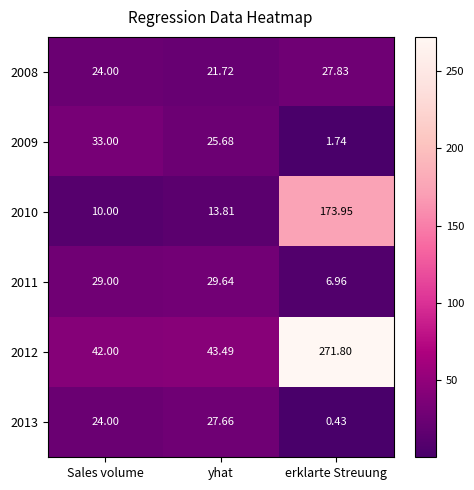

At which category is the sum across all series the highest?

erklarte Streuung